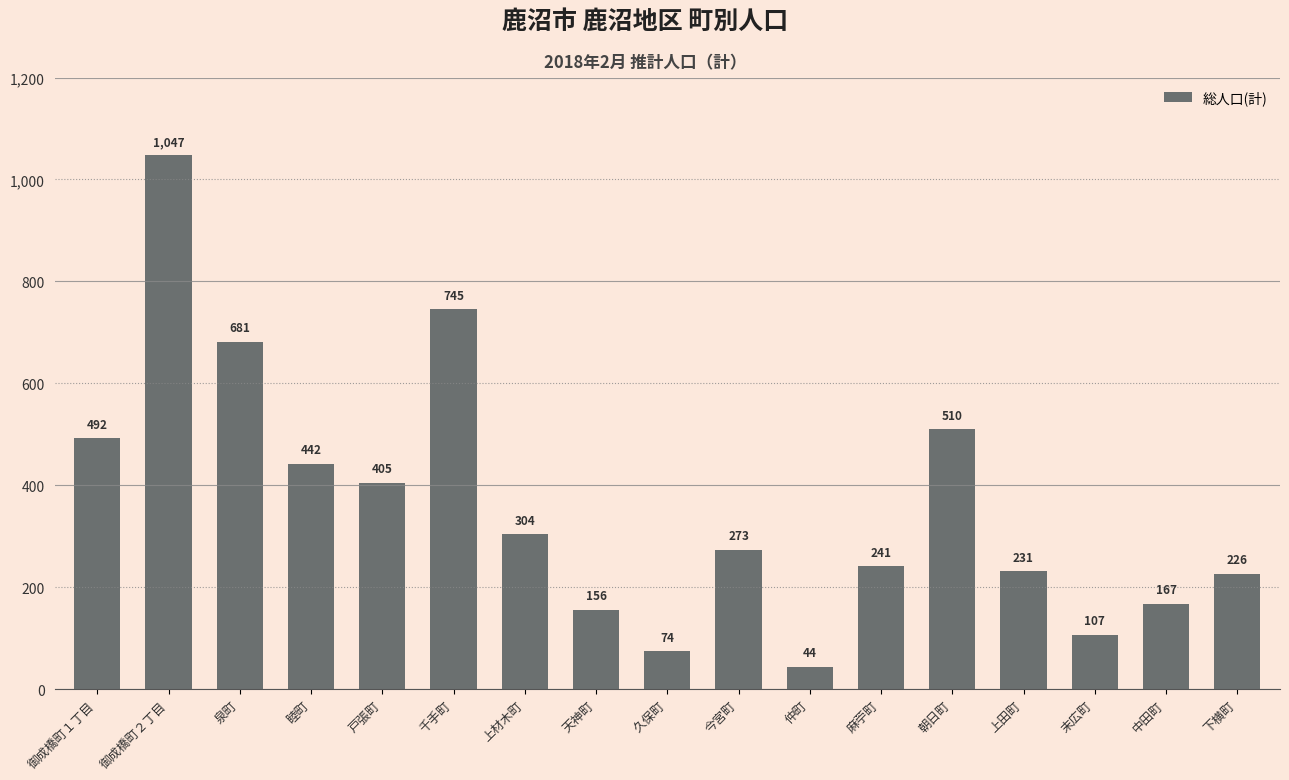

What is the label of the 9th bar from the right?

久保町